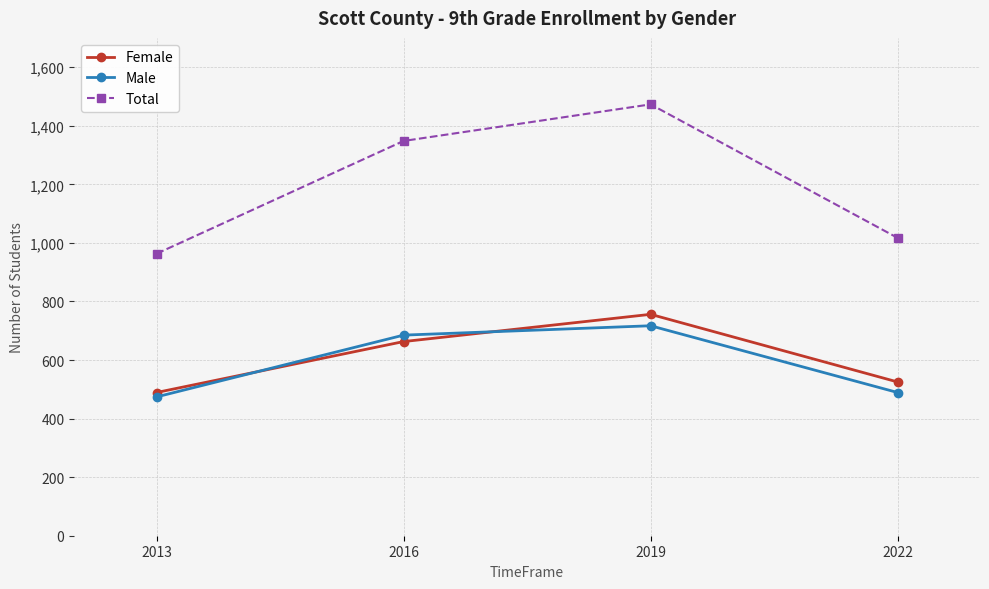

What is the sum of the Male values at 2016 and 2022?

1174